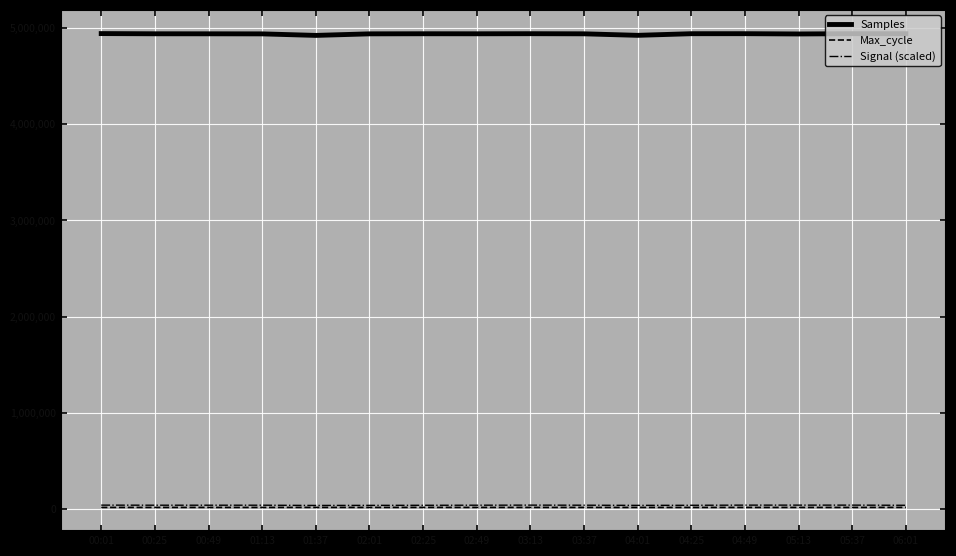

Where does the Samples series first go above 4936718?

00:01